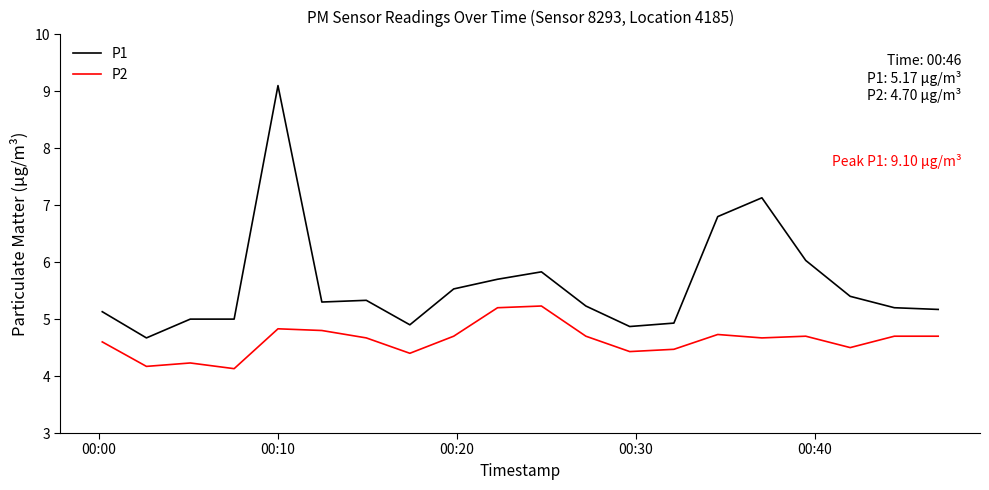

What is the minimum value shown in the chart?

4.1